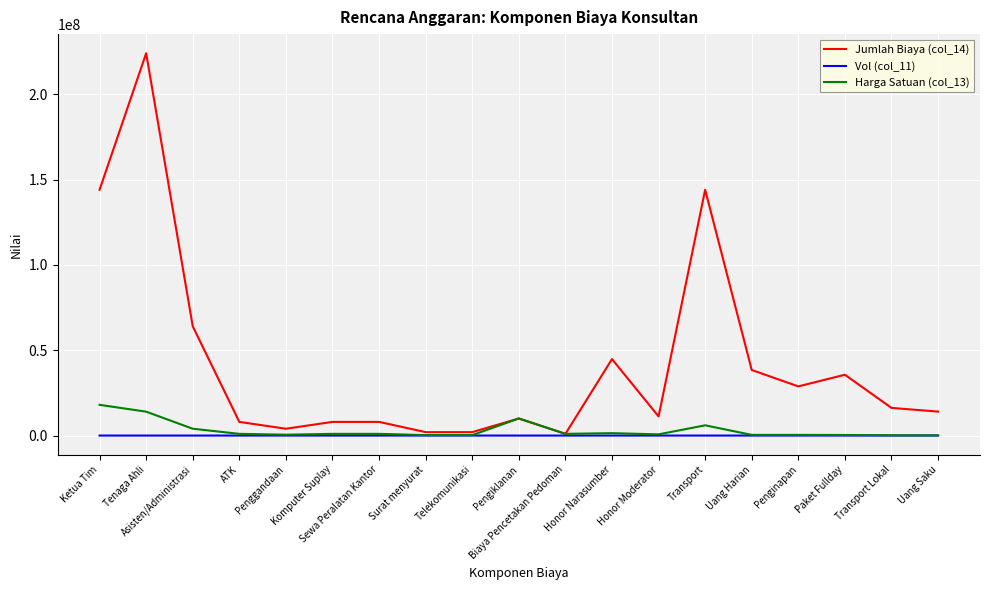

Which series has the widest spread of values?

Jumlah Biaya (col_14)